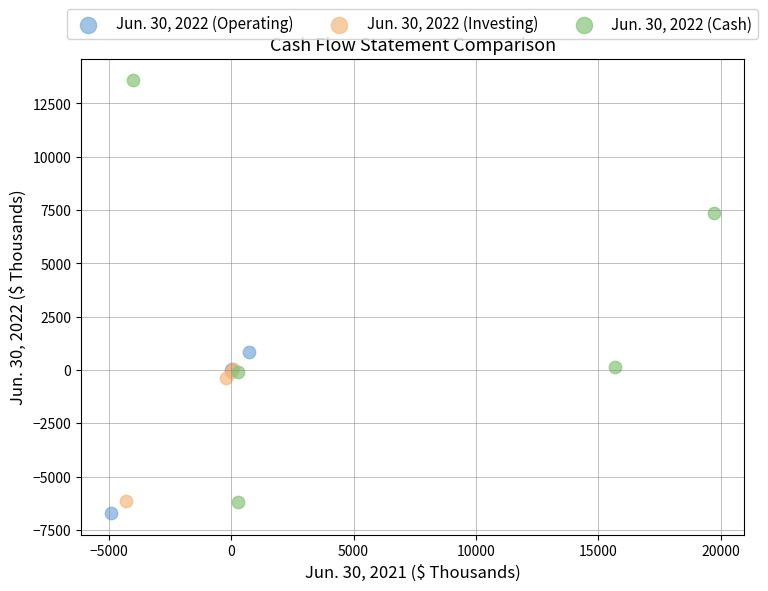

Which series reaches the maximum Y coordinate?

Jun. 30, 2022 (Cash)